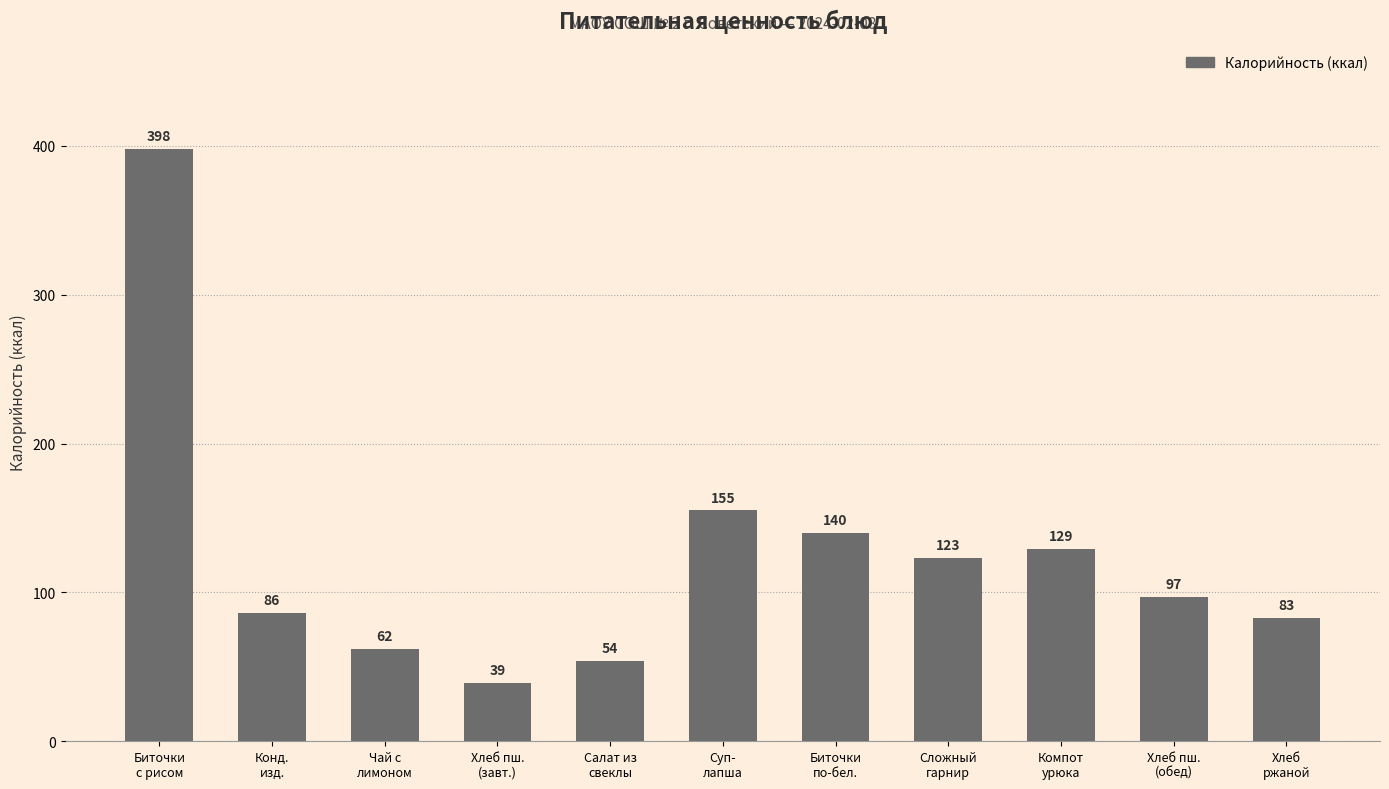

Rank the categories by value from highest to lowest.

Биточки
с рисом, Суп-
лапша, Биточки
по-бел., Компот
урюка, Сложный
гарнир, Хлеб пш.
(обед), Конд.
изд., Хлеб
ржаной, Чай с
лимоном, Салат из
свеклы, Хлеб пш.
(завт.)